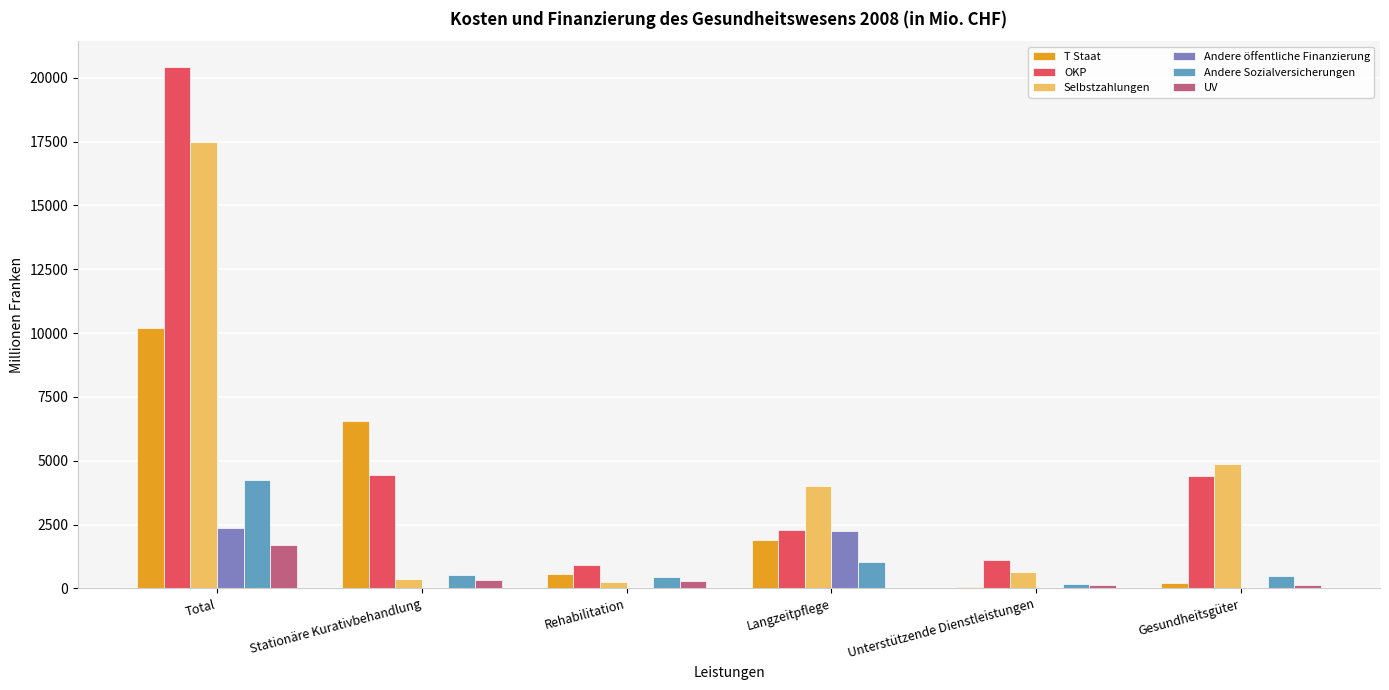

Which series has the largest range (max minus min)?

OKP